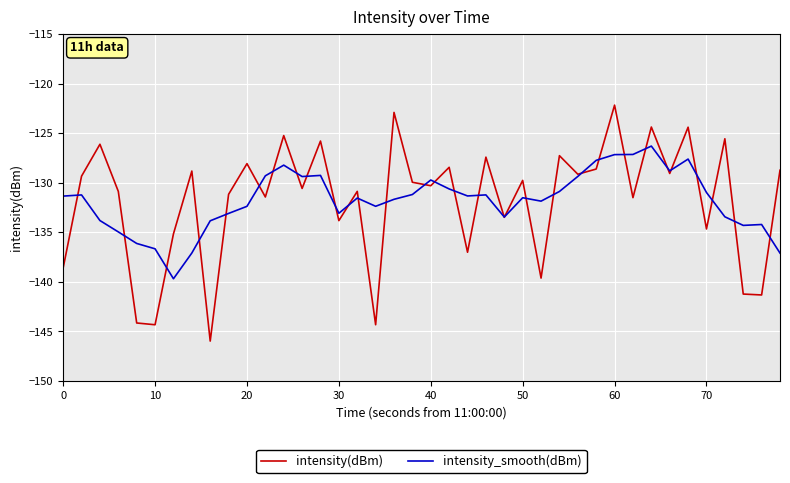

How many categories are shown in the chart?

40